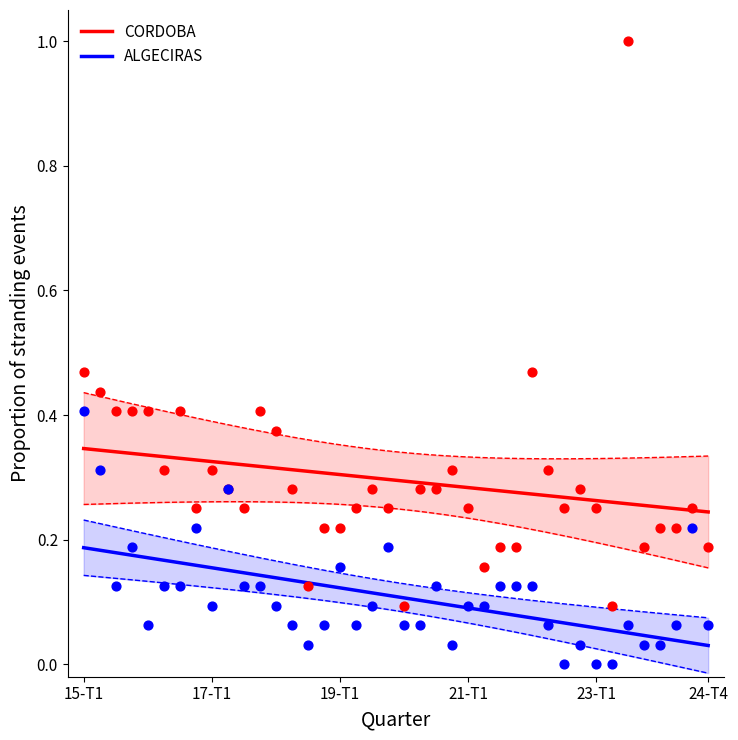

Is the value of 16-T2 col (ALGECIRAS) at 18-T1 greater than the value of 17-T4 col (CORDOBA) at 18-T2?

No